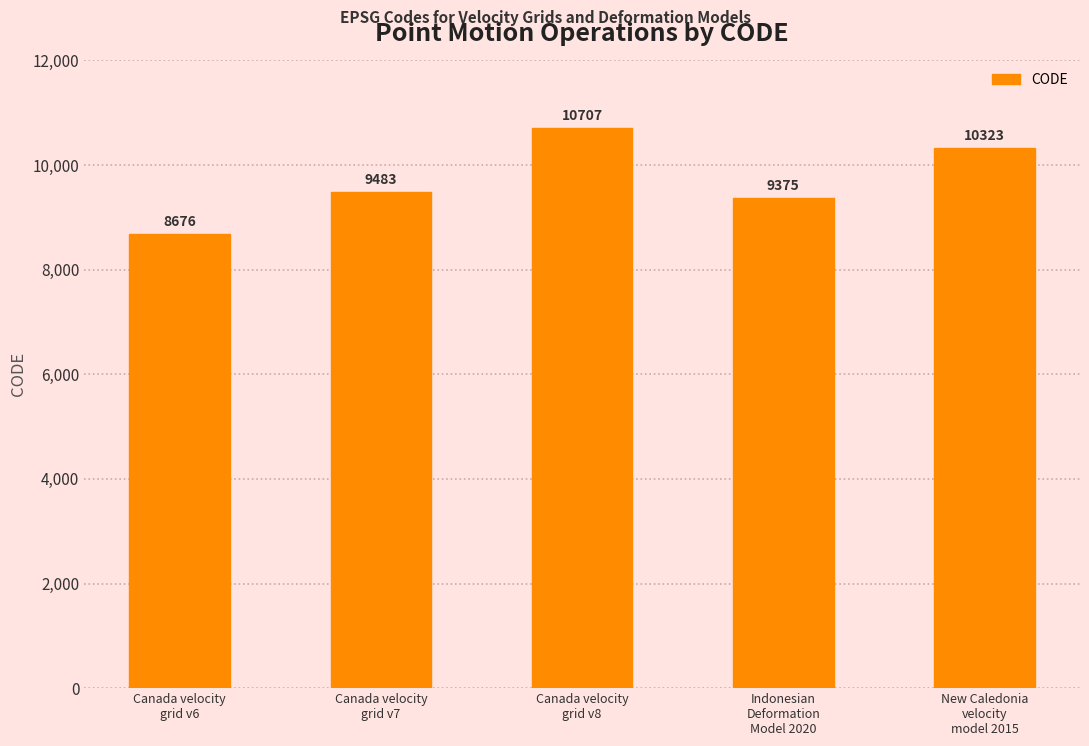

The value at Canada velocity
grid v6 is 13937. True or false?

False